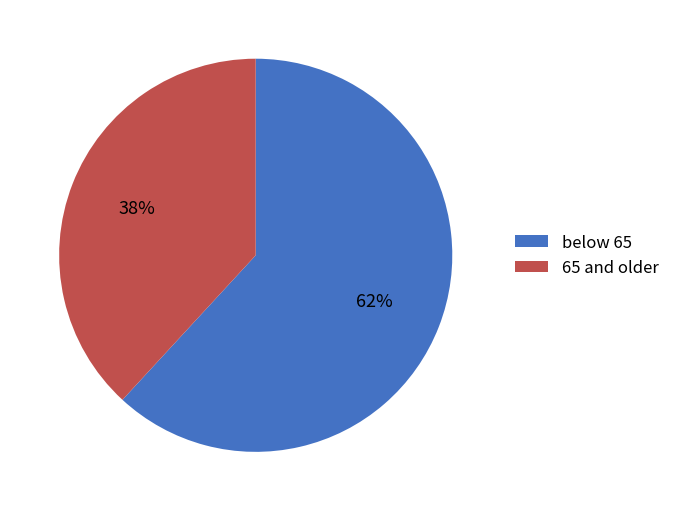

Does any single category account for the majority?

Yes